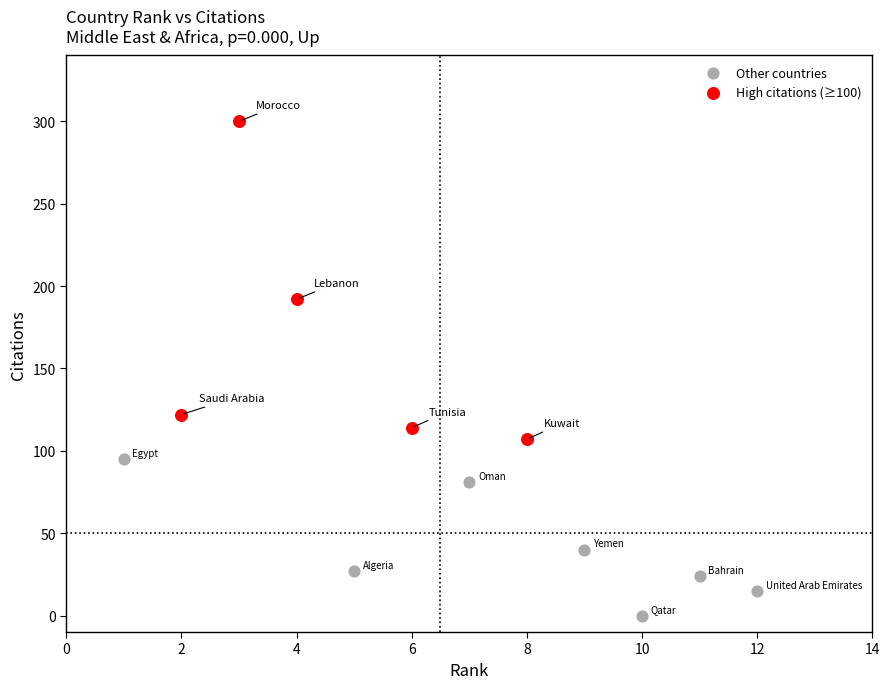

Which series contains the highest Y value?

High citations (≥100)